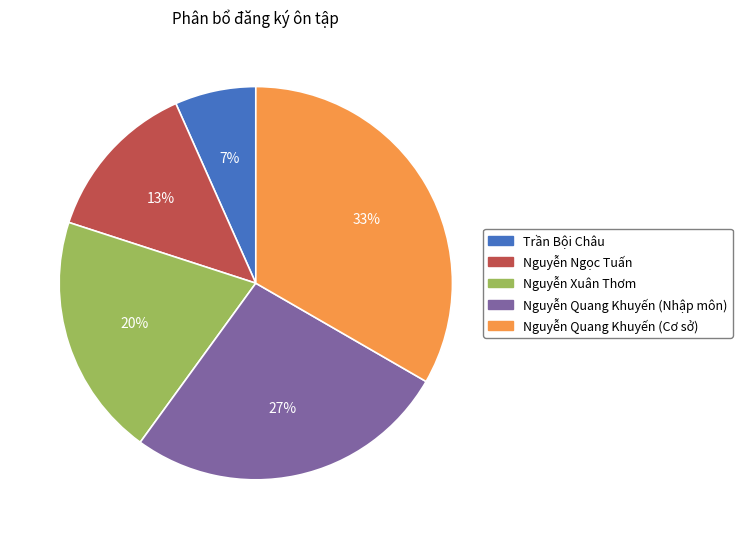

What is the largest slice in the pie chart?

Nguyễn Quang Khuyến (Cơ sở)